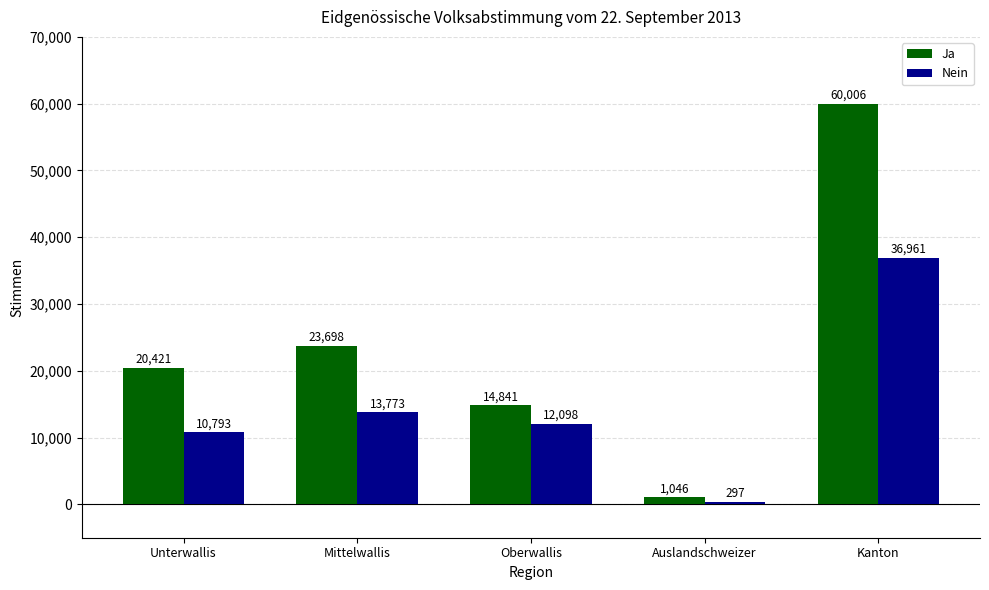

At which label does Nein first exceed 12098?

Mittelwallis